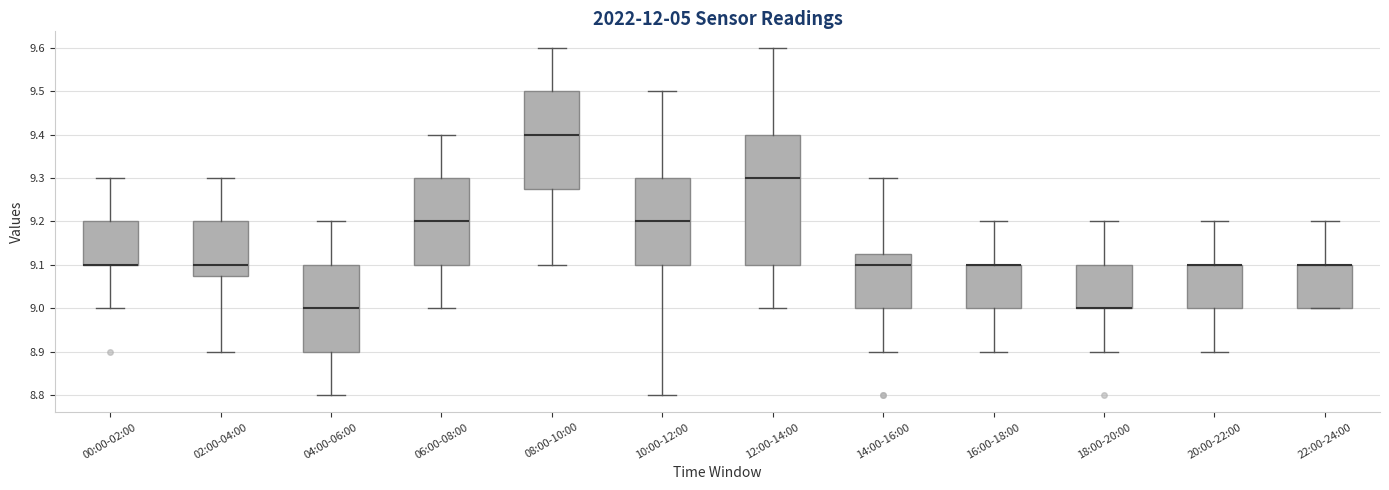

Comparing the boxes themselves (not the whiskers), which one is the tallest?

12:00-14:00